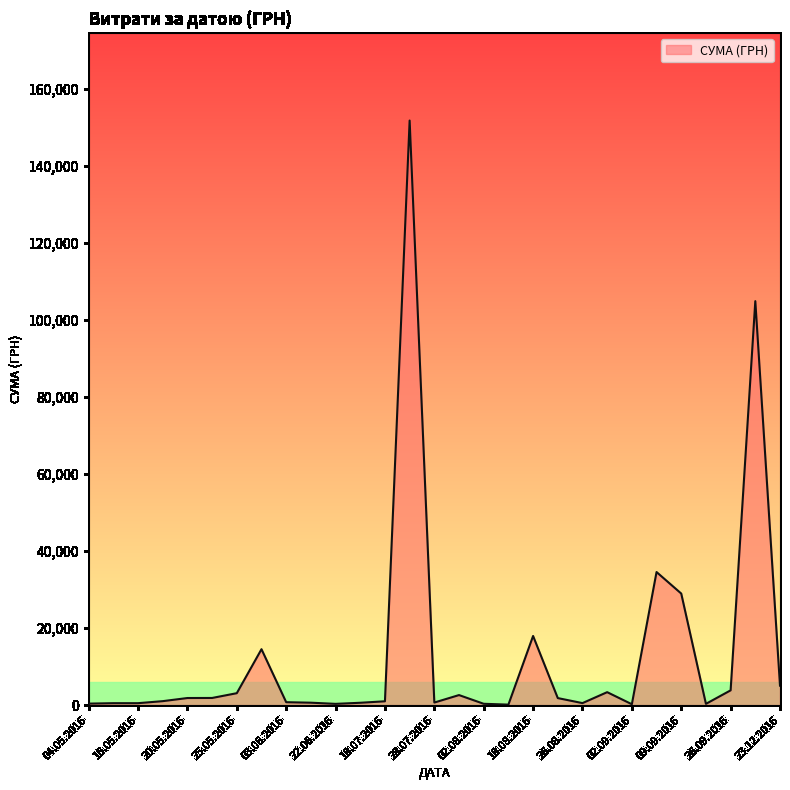

What is the maximum value shown in the chart?

151794.8